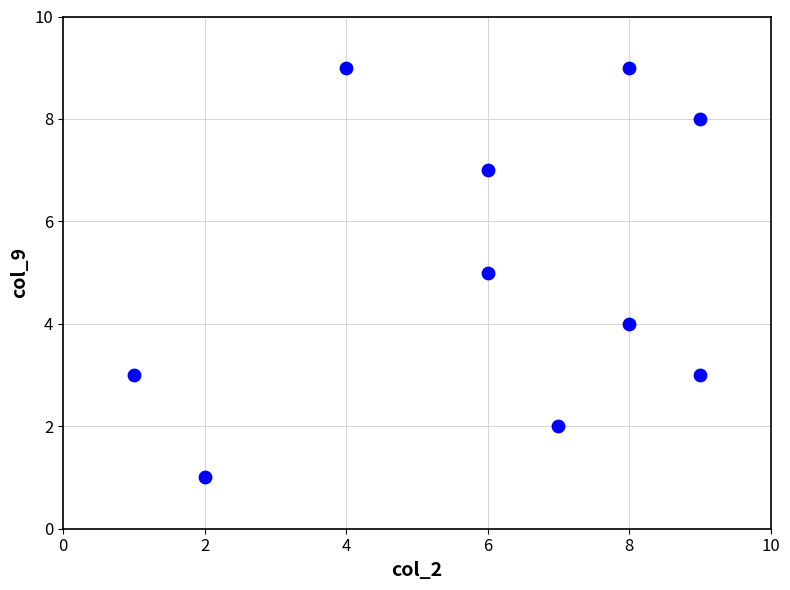

What is the range of X values (max minus min)?

8